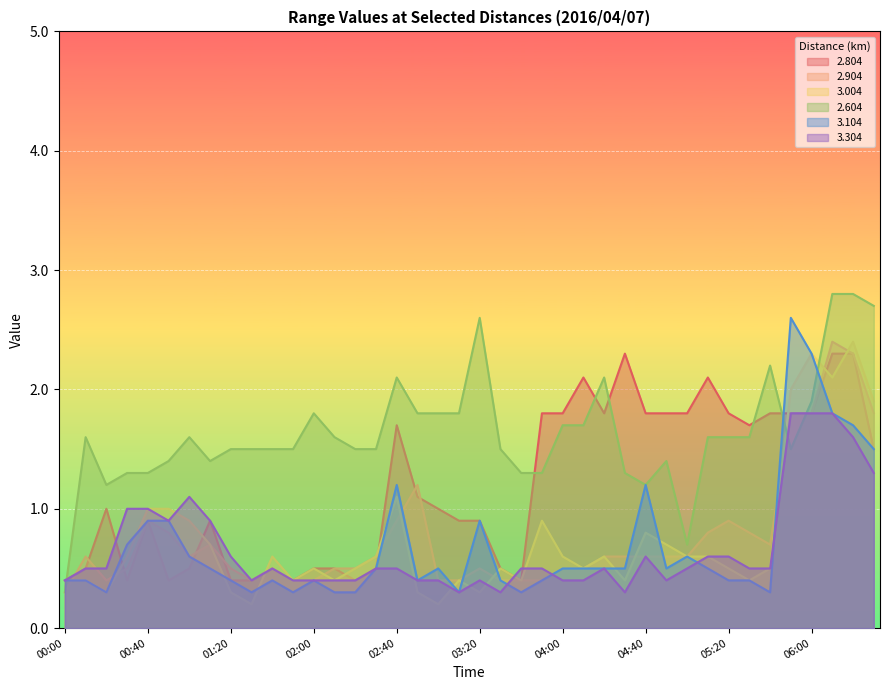

What are all the series names shown in the legend?

2.804, 2.904, 3.004, 2.604, 3.104, 3.304